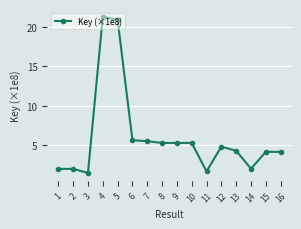

Does the chart have visible grid lines?

Yes